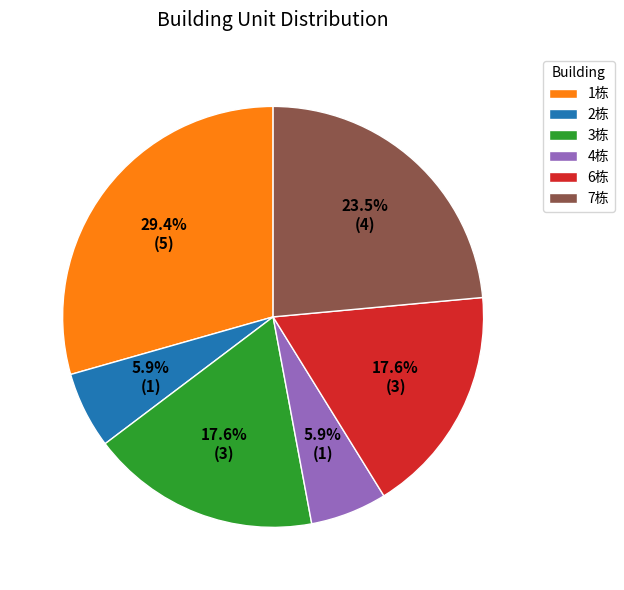

What is the ratio of the value at 4栋 to the value at 1栋?

0.2